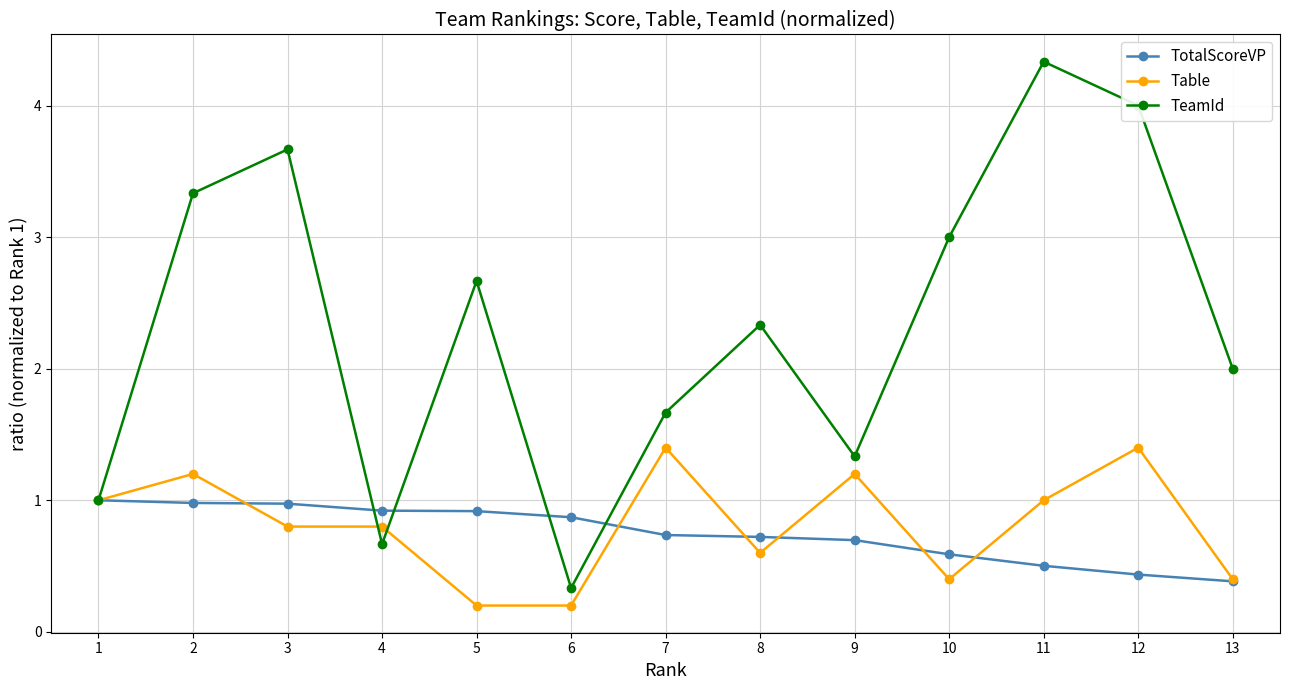

Reading left to right, list all the values displayed in this chart.

TotalScoreVP: 1=1.0	2=1.0	3=1.0	4=0.9	5=0.9	6=0.9	7=0.7	8=0.7	9=0.7	10=0.6	11=0.5	12=0.4	13=0.4
Table: 1=1.0	2=1.2	3=0.8	4=0.8	5=0.2	6=0.2	7=1.4	8=0.6	9=1.2	10=0.4	11=1.0	12=1.4	13=0.4
TeamId: 1=1.0	2=3.3	3=3.7	4=0.7	5=2.7	6=0.3	7=1.7	8=2.3	9=1.3	10=3.0	11=4.3	12=4.0	13=2.0